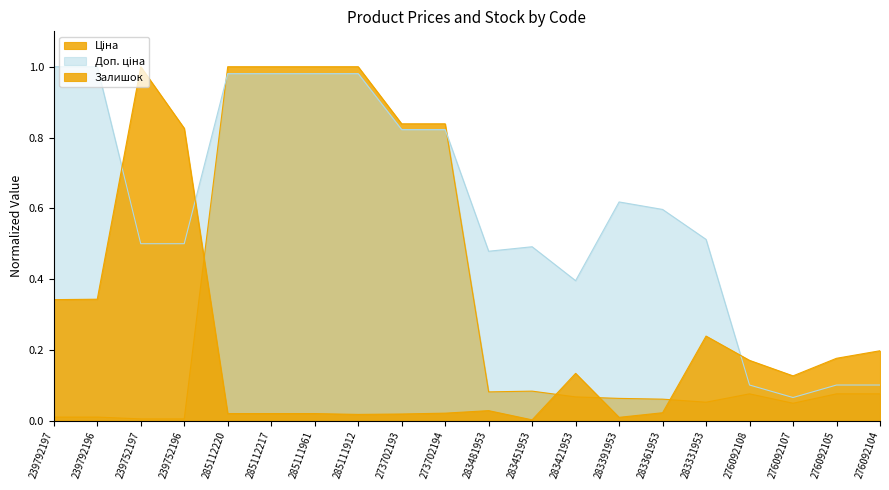

Which series has the largest range (max minus min)?

Залишок